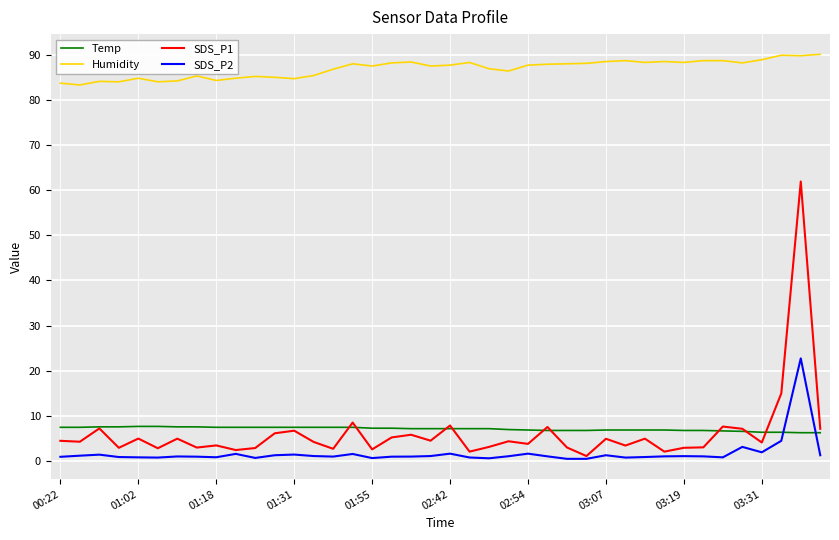

What is the greatest value displayed?

90.2